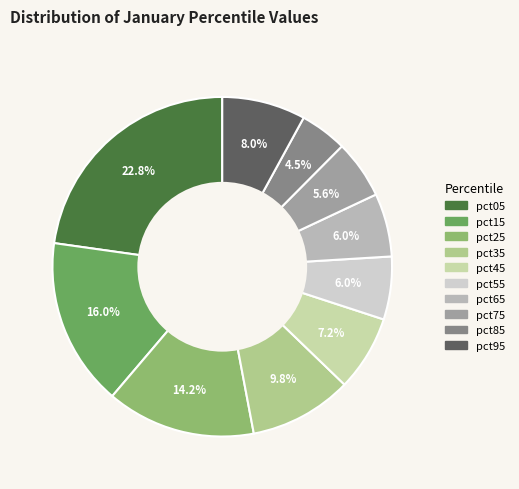

Is it true that pct25 is 20% of the pie?

False